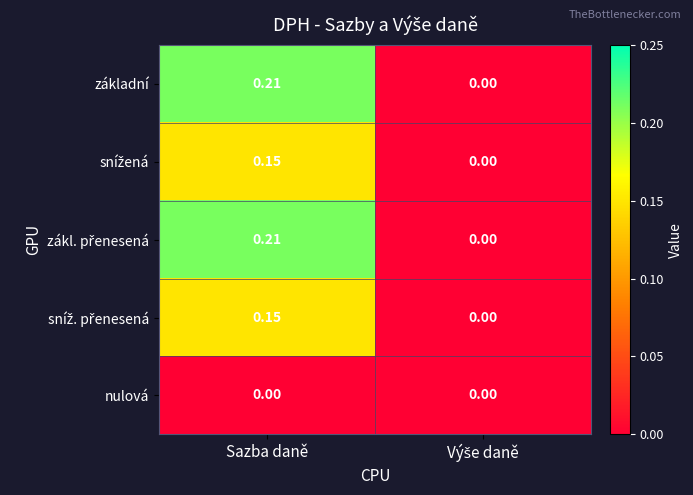

At which category is the sum across all series the highest?

Sazba daně